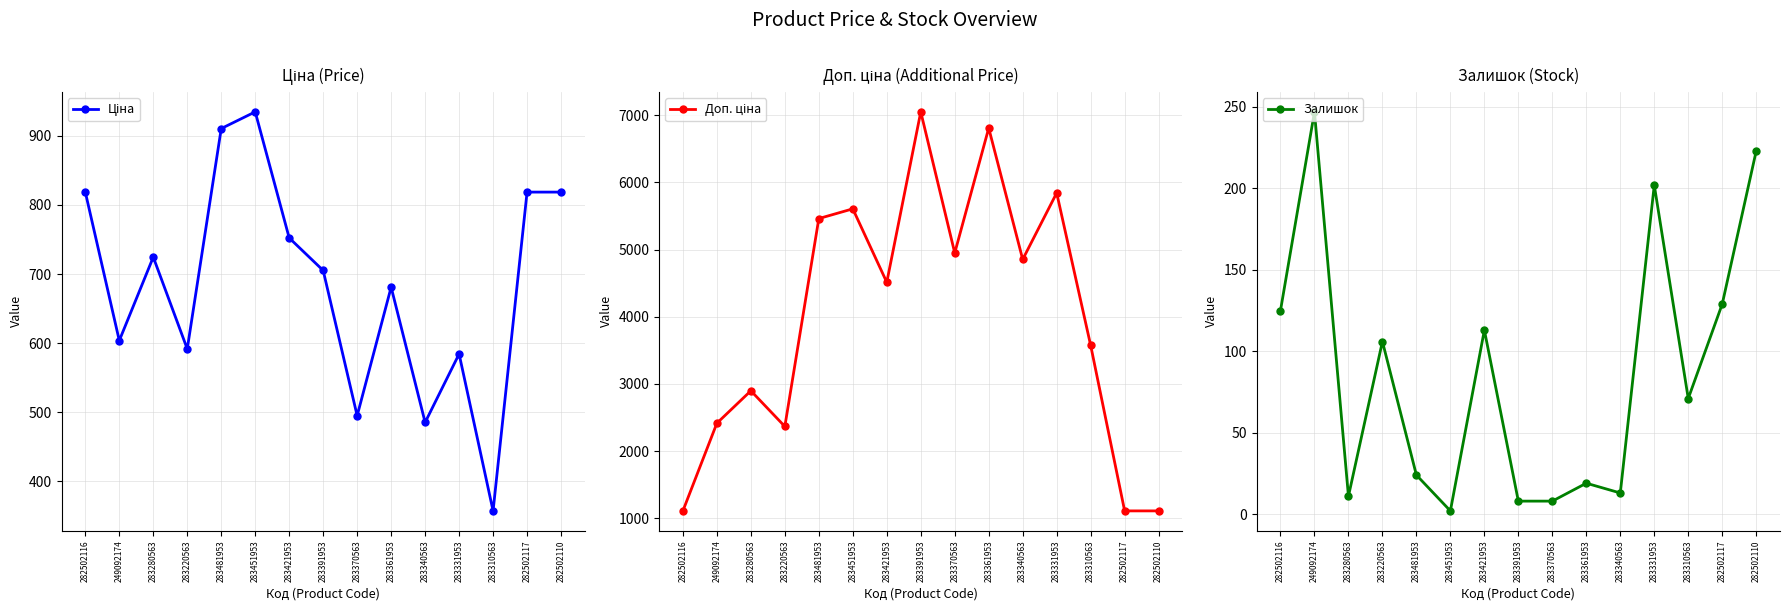

Where is the first local minimum for Залишок?

283280563